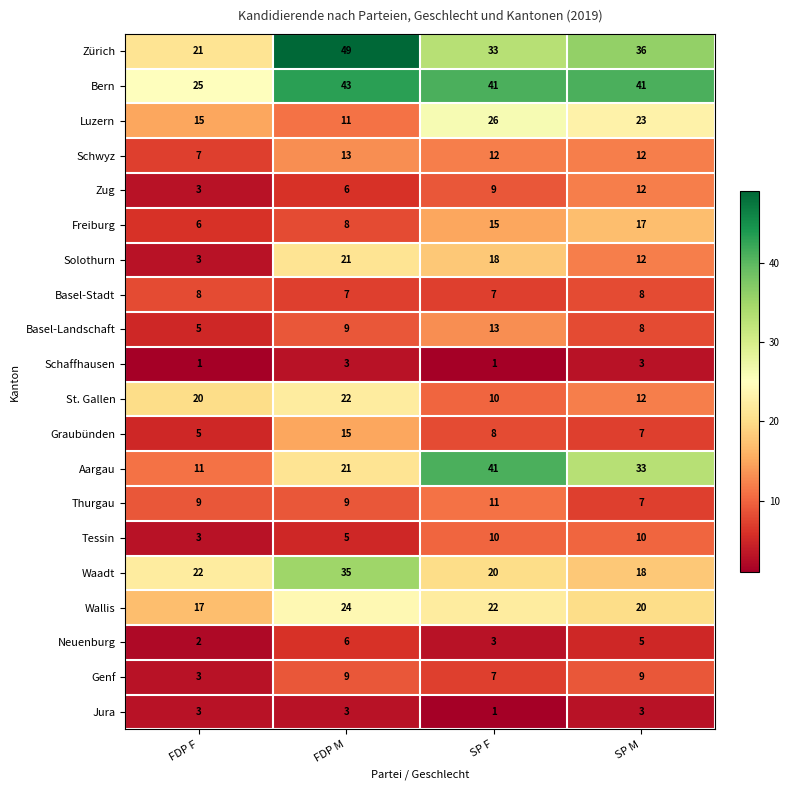

At which label is Basel-Landschaft closest to 9?

FDP M